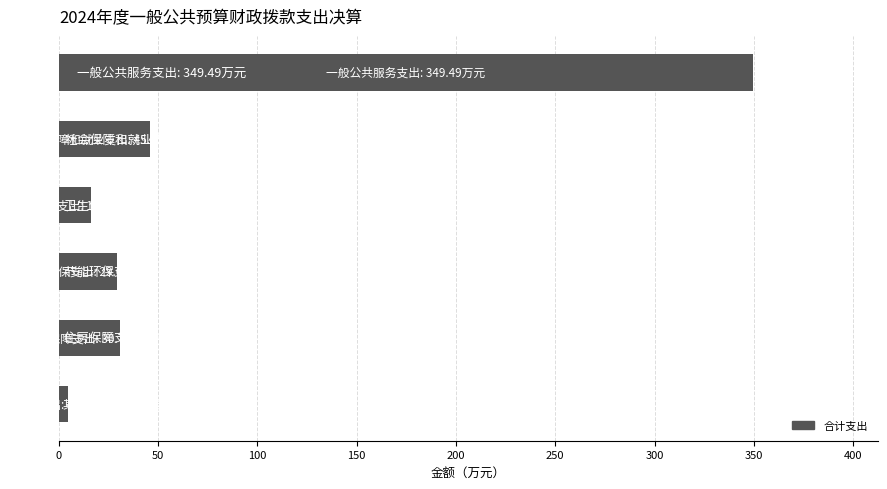

Reading top to bottom, what are all the values shown in this chart?

349.5	45.8	15.9	29.0	30.7	4.4